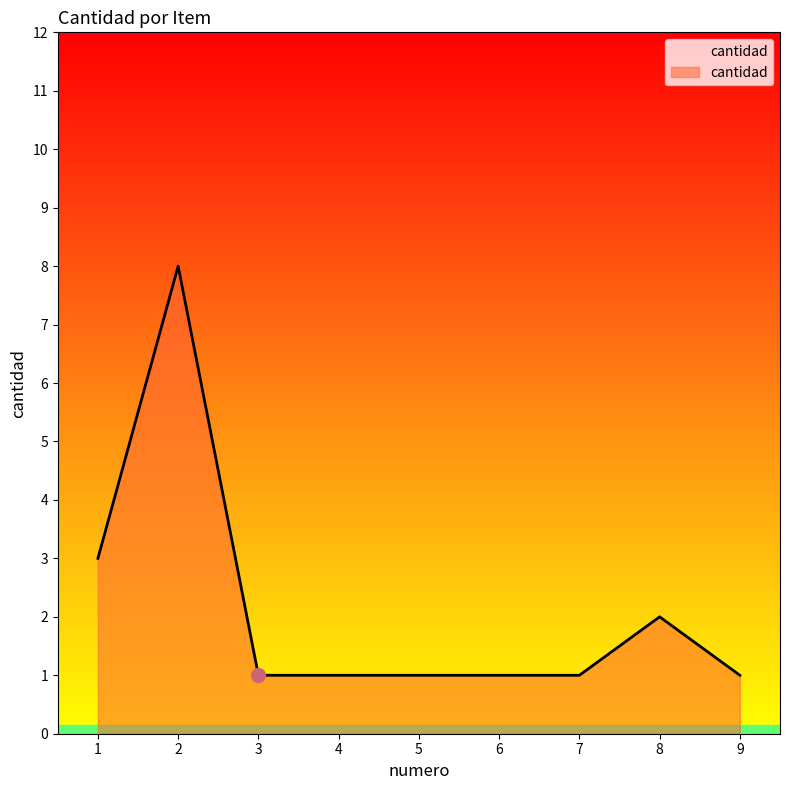

Is it true that the value at 4 is 1?

True